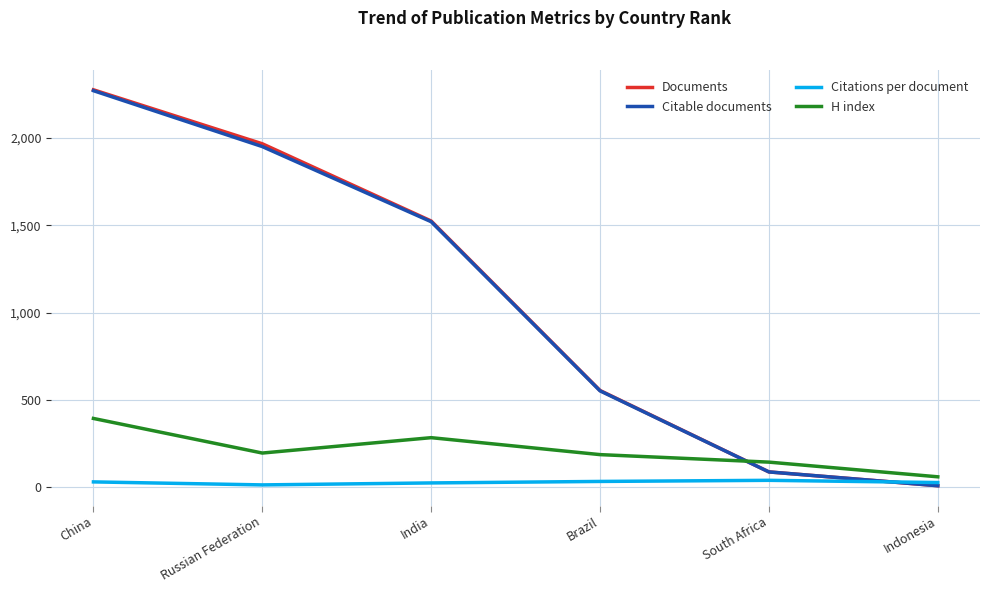

Does the chart display data point markers on the line(s)?

No